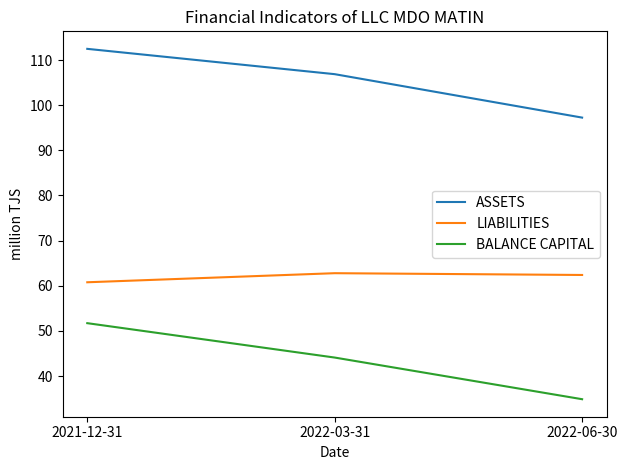

Which series has the largest range (max minus min)?

BALANCE CAPITAL